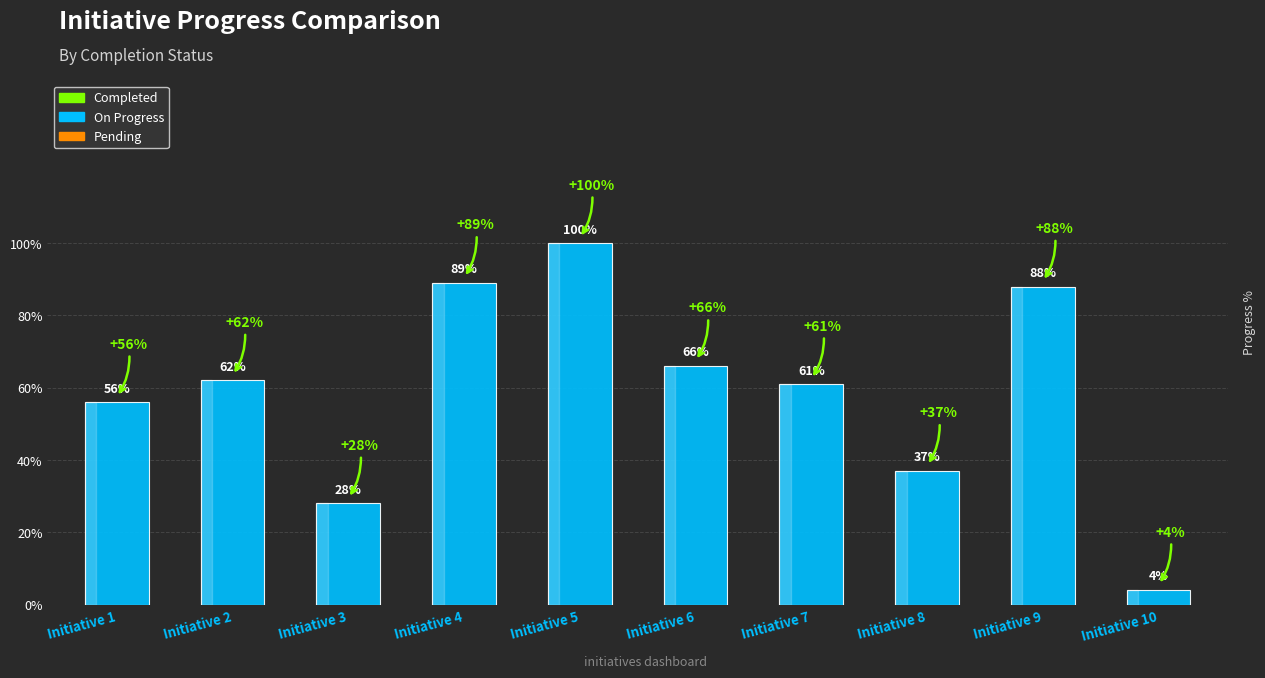

Does the chart contain any negative values?

No